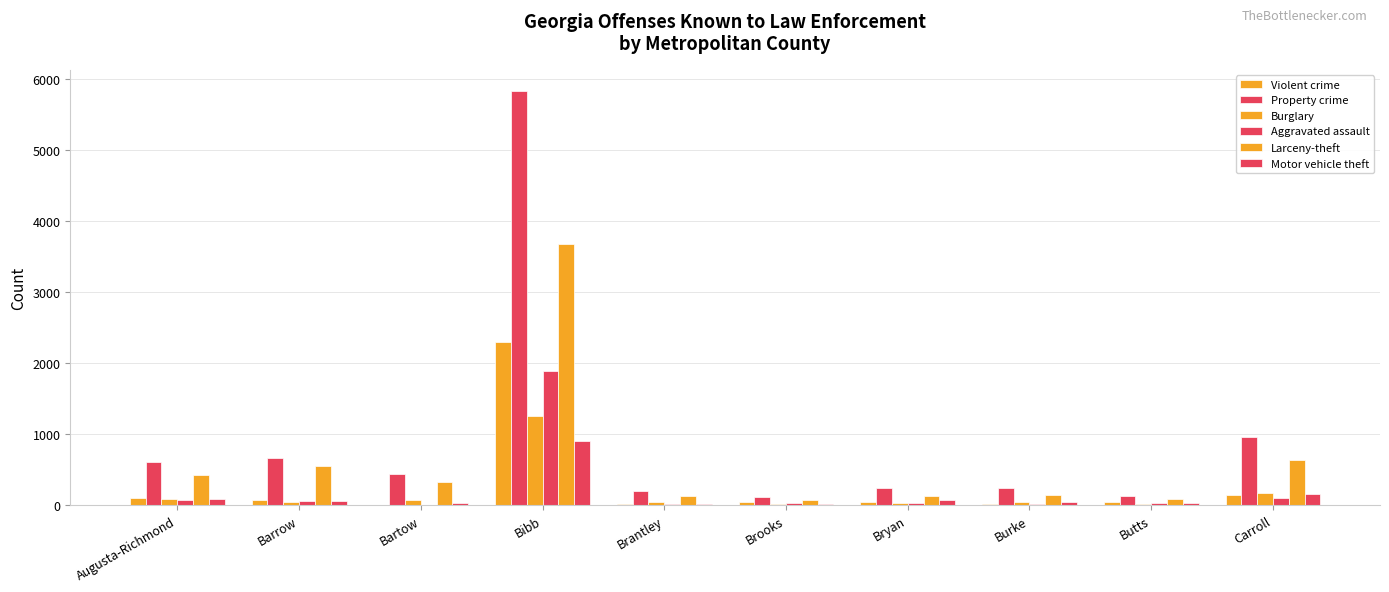

Are the bars horizontal?

No